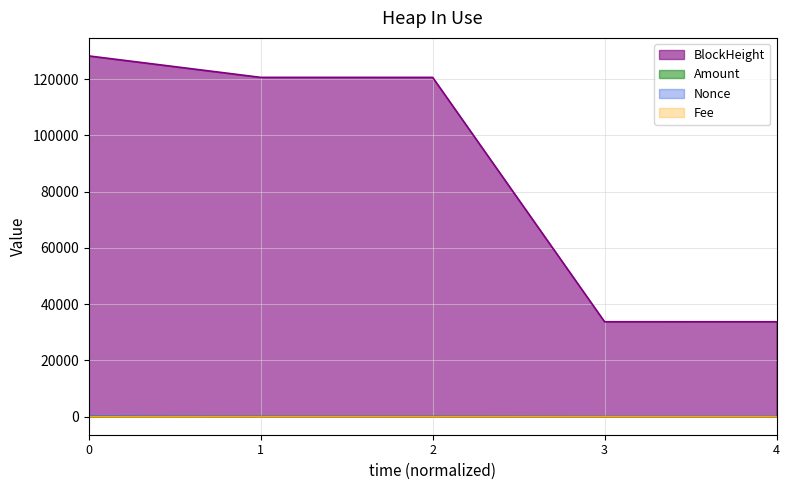

Reading left to right, extract all data points from this chart.

BlockHeight: 128217.0	120596.0	120592.0	33733.0	33729.0
Amount: 0.0	62.4	62.5	7.8	8.9
Nonce: 290.0	1.0	13.0	0.0	0.0
Fee: 0.0	0.1	0.0	0.1	0.1